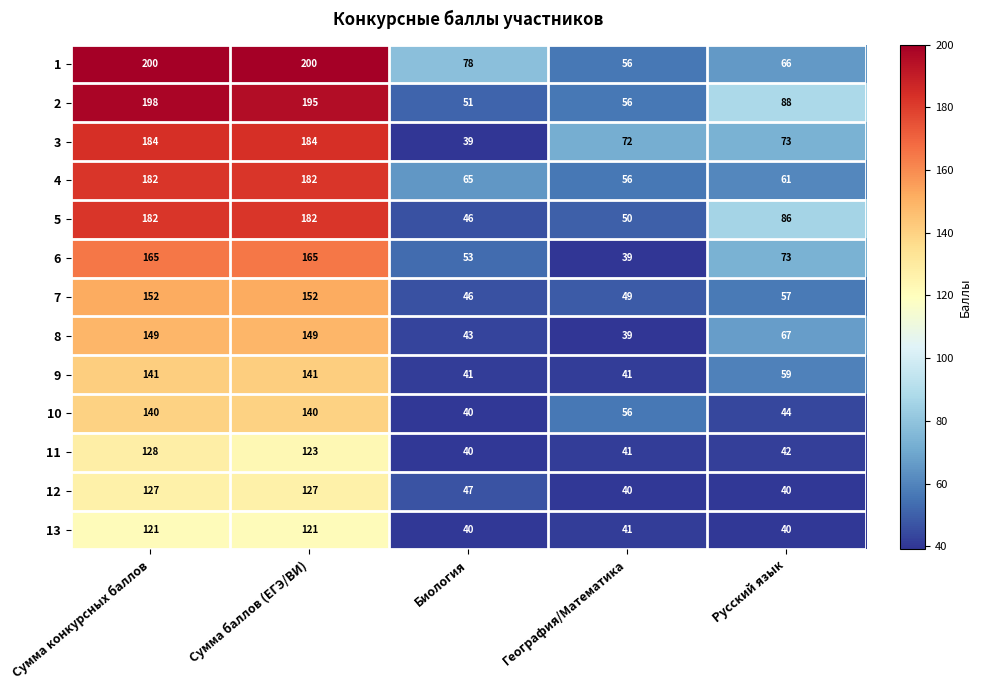

What is the approximate value of 10 at Сумма конкурсных баллов, to the nearest 50?

150